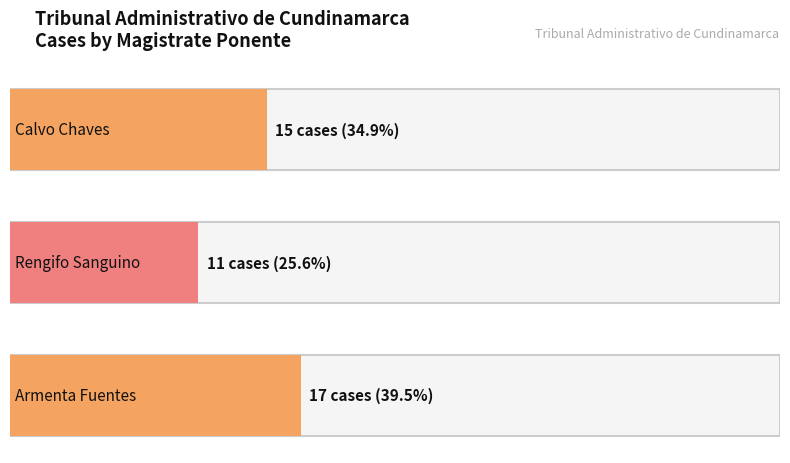

Rank the categories by value from lowest to highest.

DRA. CARMEN ALICIA RENGIFO SANGUINO, DR. NÉSTOR JAVIER CALVO CHAVES, DR. JOSÉ MARÍA ARMENTA FUENTES